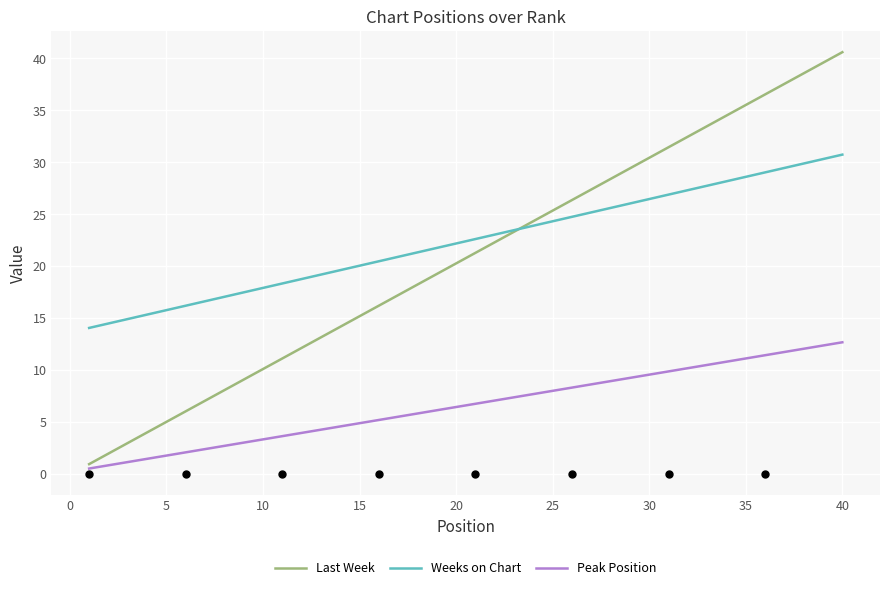

Is it true that Last Week equals 26.4 at 25?

True